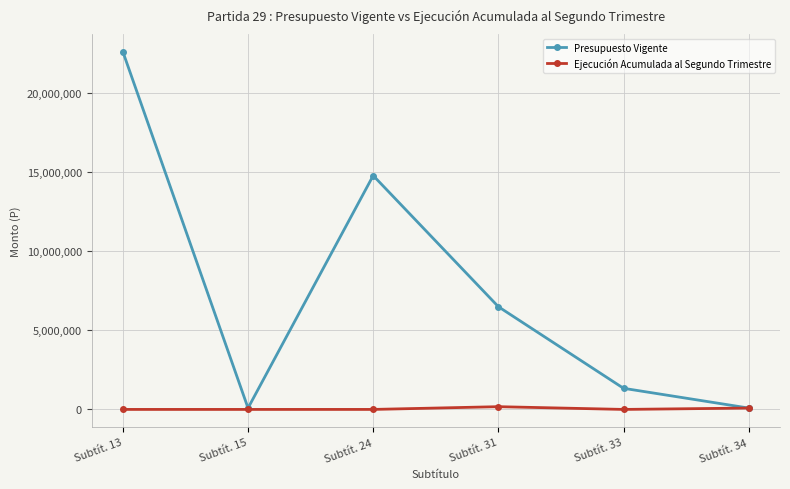

List the series in order of their overall mean, highest first.

Presupuesto Vigente, Ejecución Acumulada al Segundo Trimestre